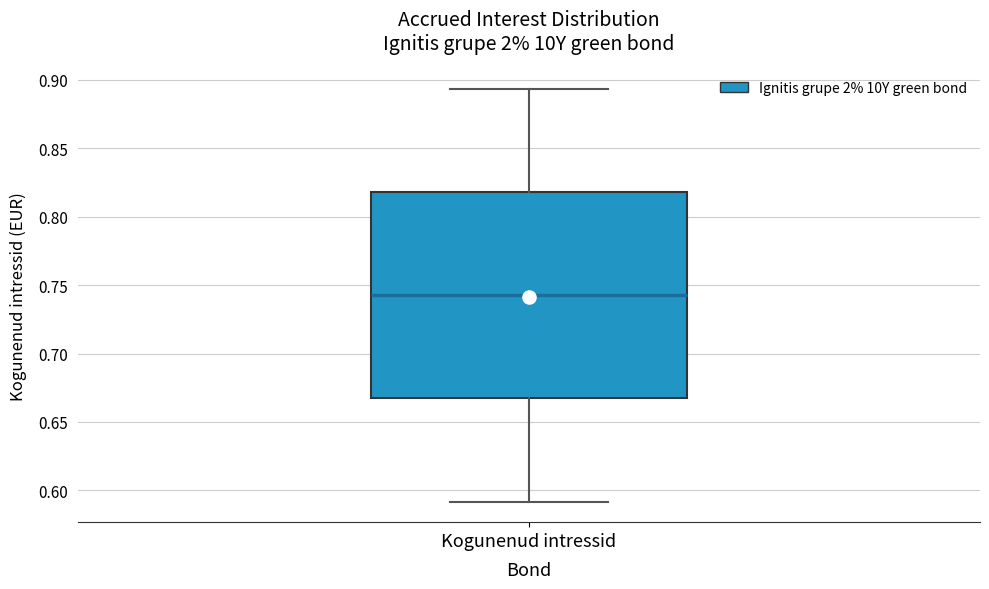

Transcribe this box plot: give where the median line is, the range the box spans, and where the two whiskers end, as read against the y-axis. The values are not printed on the chart, so give them approximately, as read against the axis.

median 0.740, box 0.665 to 0.820, whiskers 0.590 to 0.895